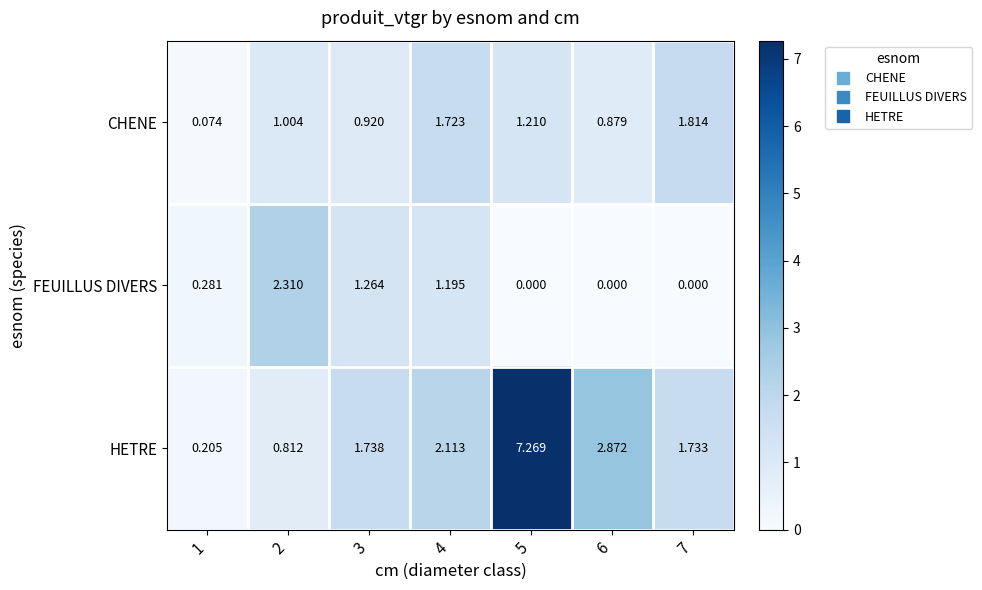

At which category is the sum across all series the highest?

5